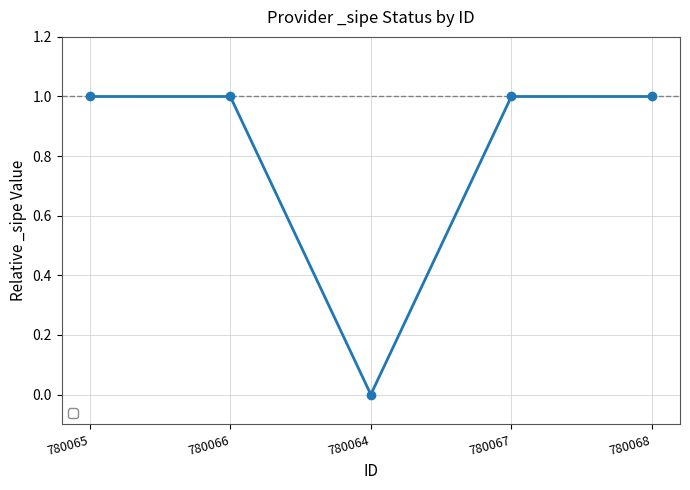

Reading left to right, list all the values displayed in this chart.

780065=1	780066=1	780064=0	780067=1	780068=1